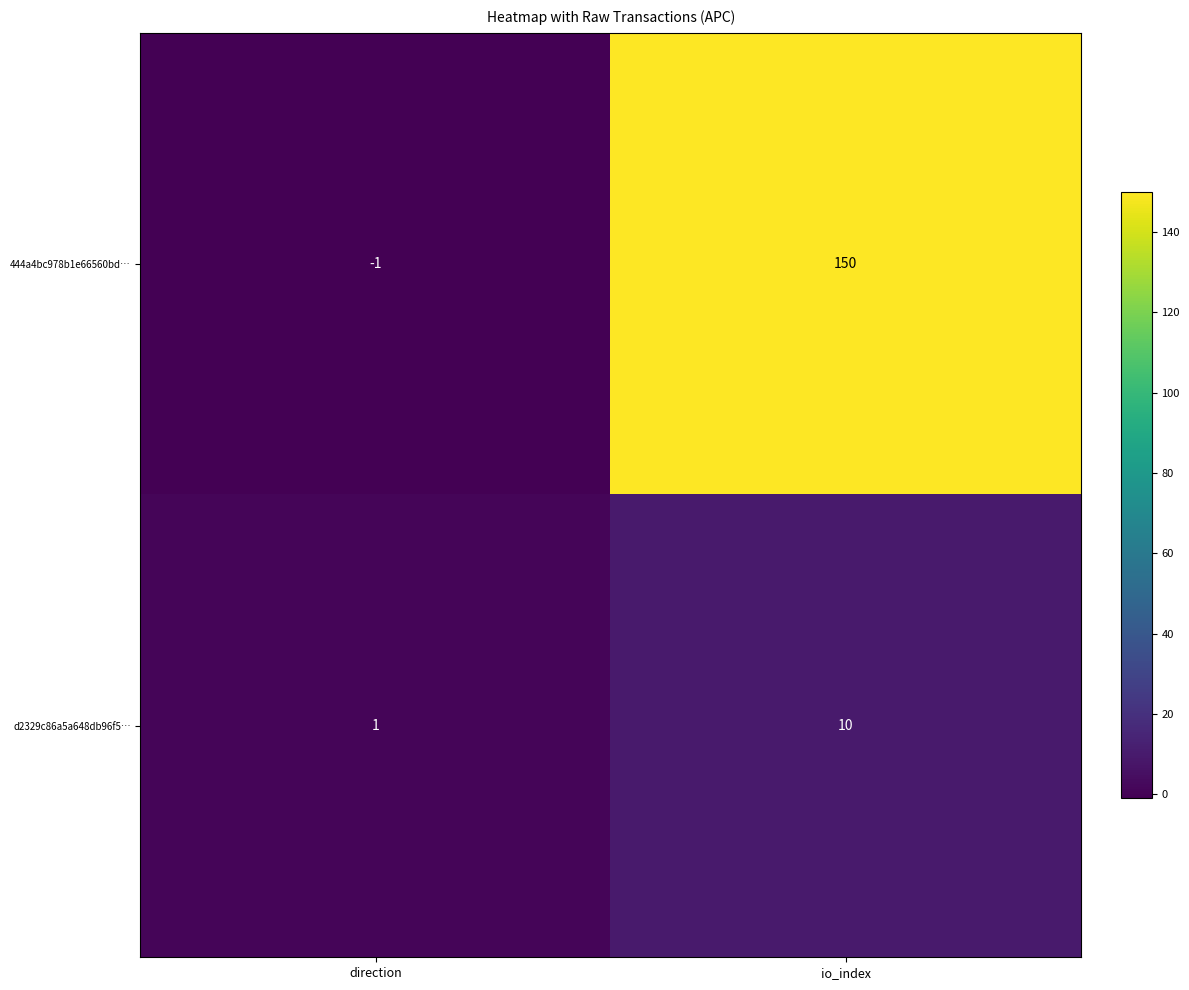

Which series has the largest total across all categories?

444a4bc978b1e66560bd…